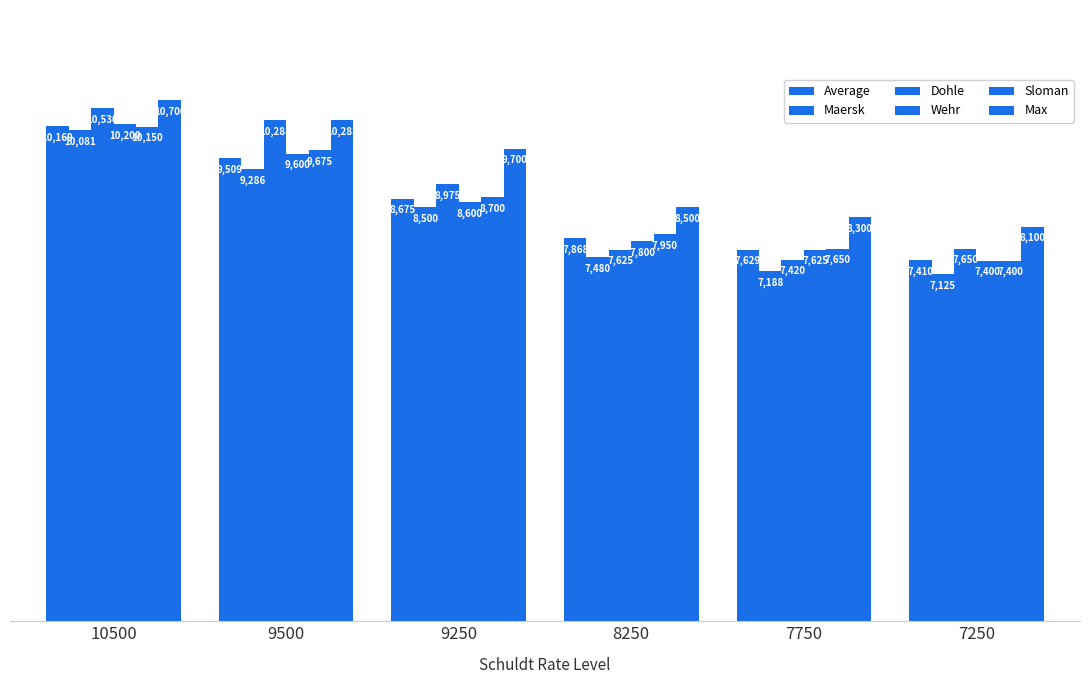

The value of Sloman at 7750 is 2772. True or false?

False